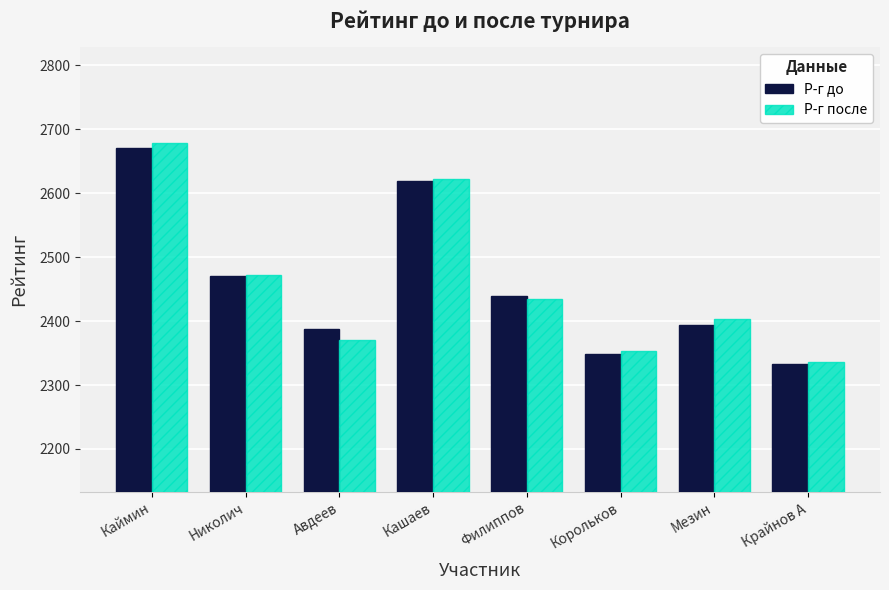

At Филиппов, list the series in order from smallest to largest.

Р-г после, Р-г до